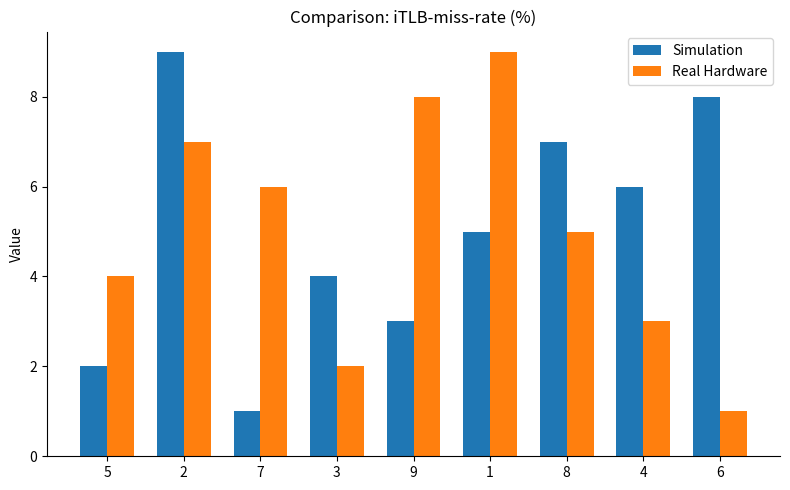

Which series changed the most between 9 and 1?

Simulation